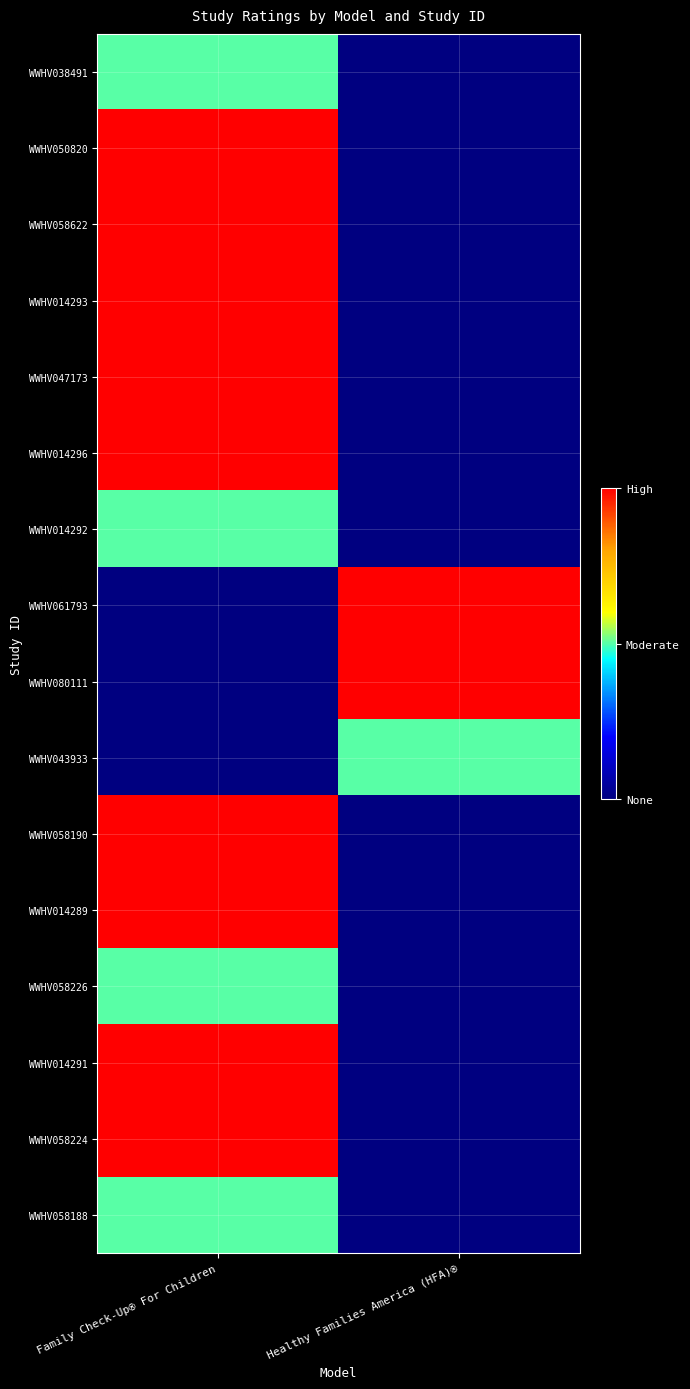

How many data points does each series have?

2